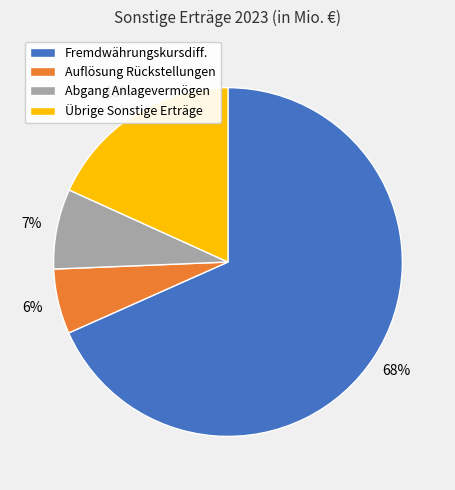

Does any single category account for the majority?

Yes